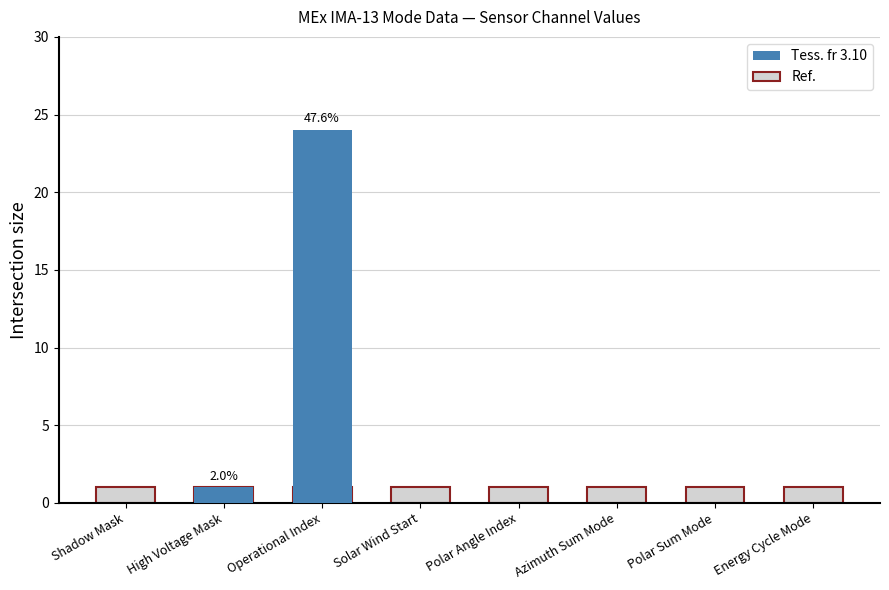

Does the chart contain stacked bars?

No